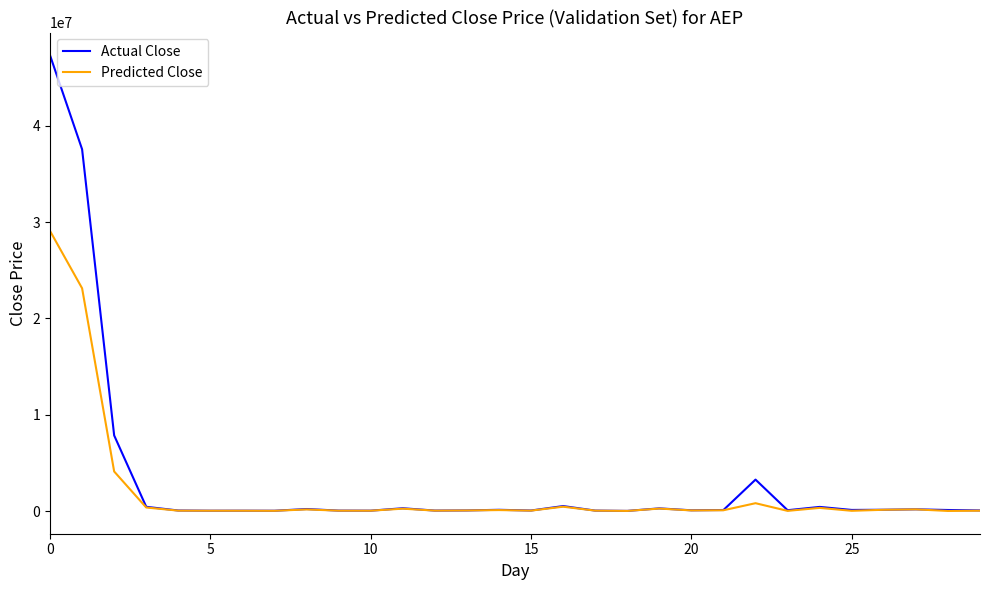

List the series in order of their peak value, lowest first.

Predicted Close, Actual Close